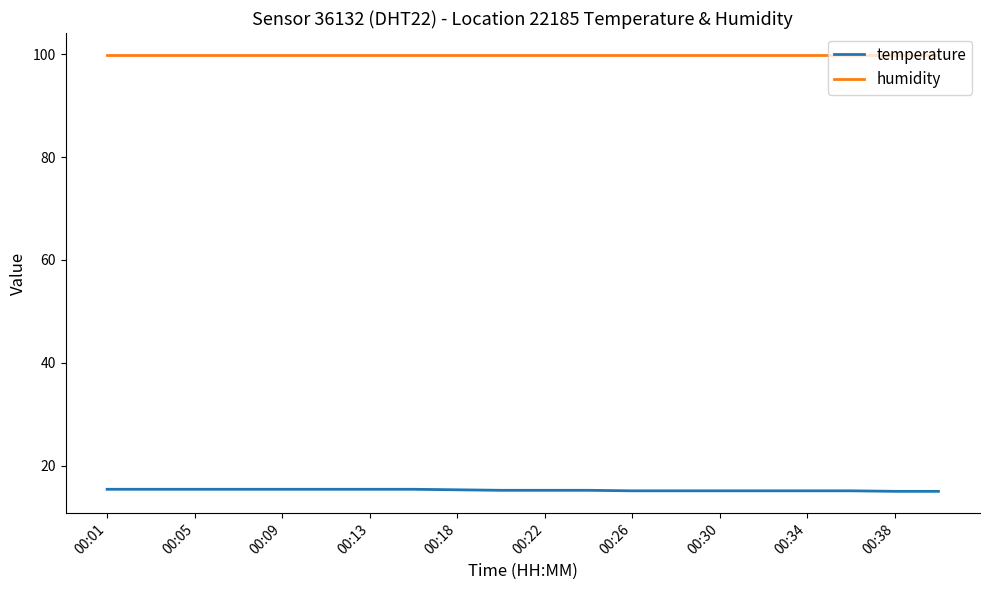

What is the difference between the maximum and minimum values in the temperature series?

0.4